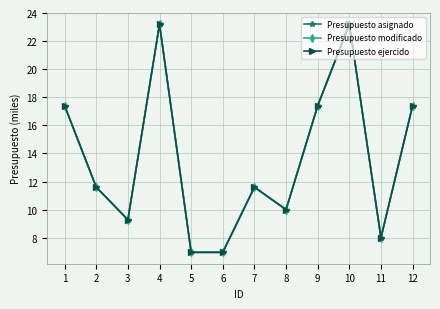

Does the chart have visible grid lines?

Yes